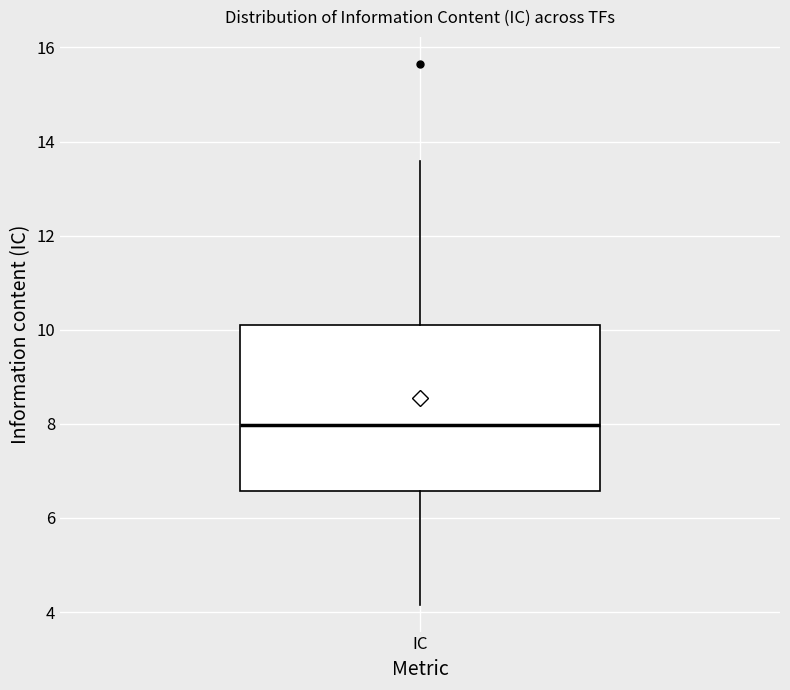

Transcribe this box plot: give where the median line is, the range the box spans, and where the two whiskers end, as read against the y-axis. The values are not printed on the chart, so give them approximately, as read against the axis.

median 8.0, box 6.6 to 10.2, whiskers 4.2 to 13.6